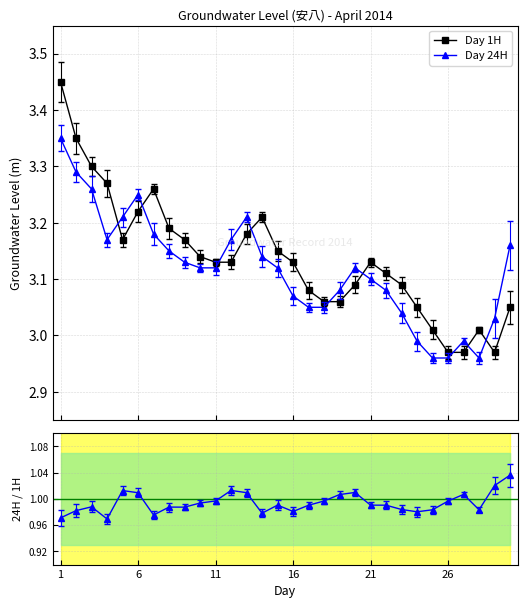

Rank the series by their maximum value, from lowest to highest.

24H / 1H, Day 24H, Day 1H